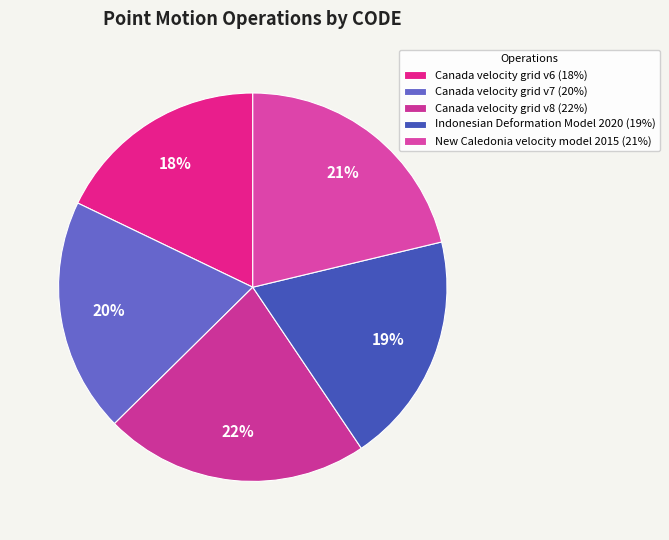

To the nearest percent, what is the average slice percentage?

20%